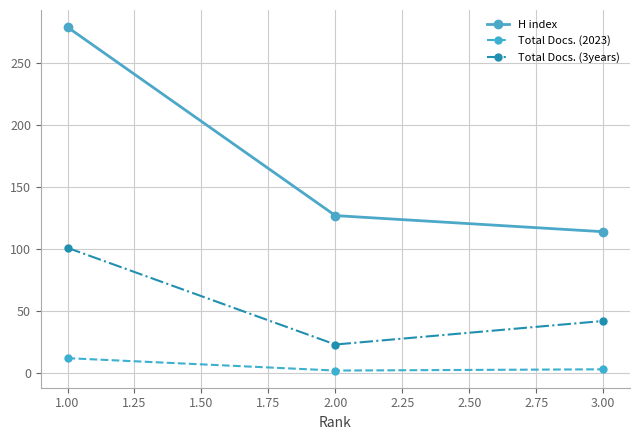

What are all the series names shown in the legend?

H index, Total Docs. (2023), Total Docs. (3years)